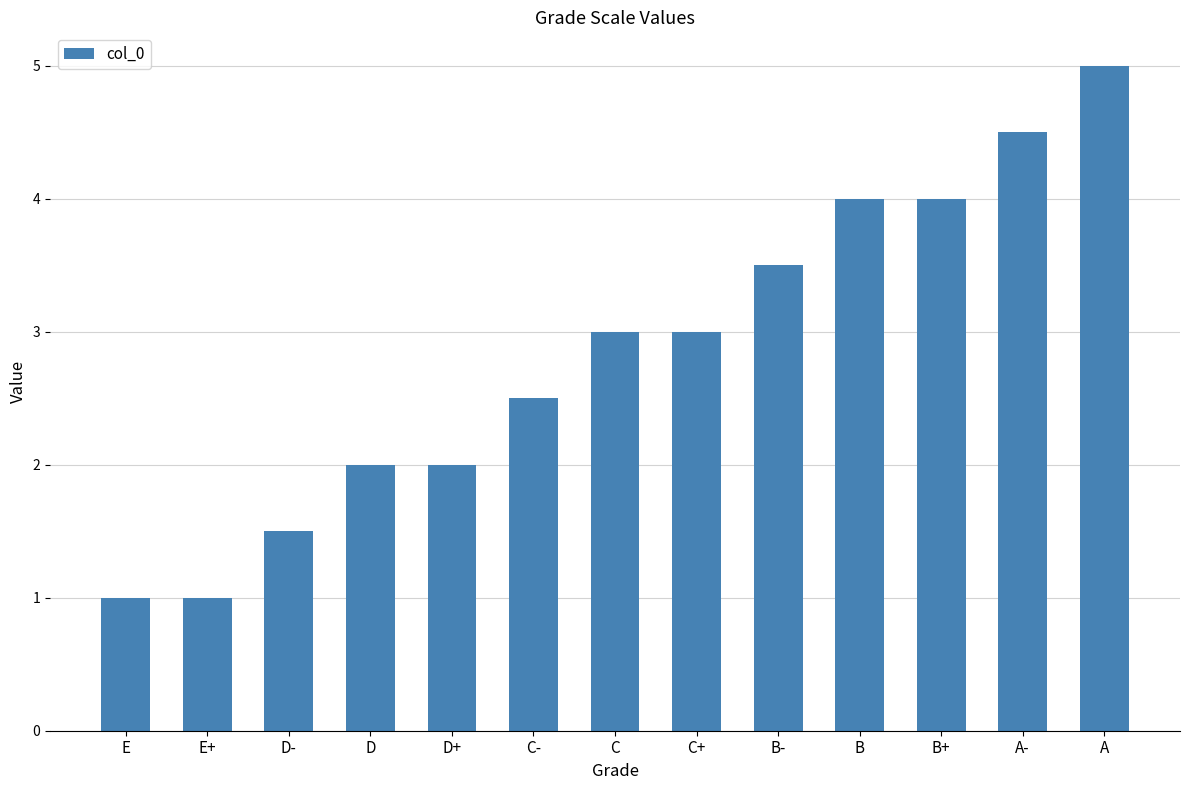

How many bars are there in total?

13